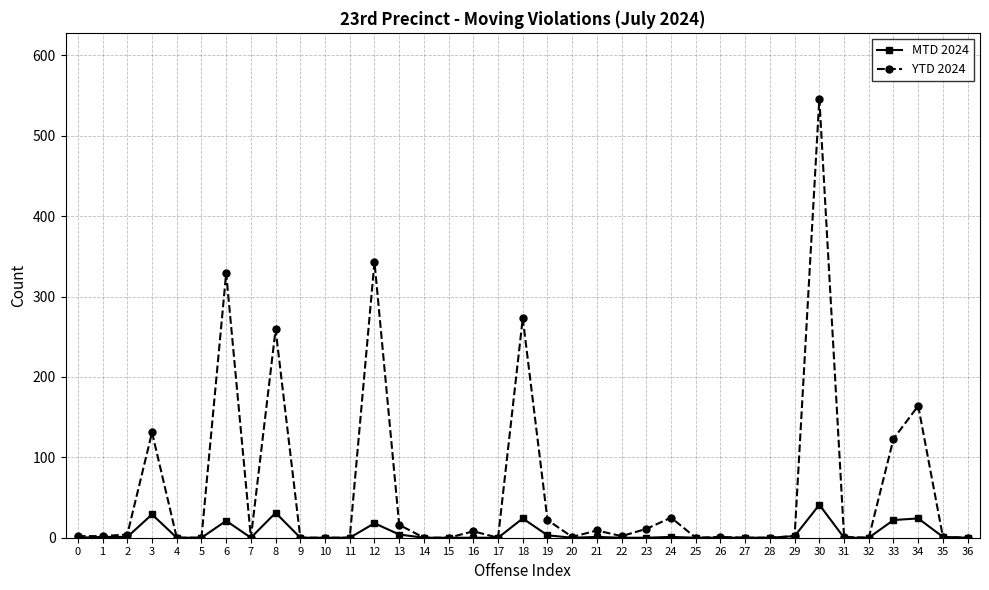

What are all the series names shown in the legend?

MTD 2024, YTD 2024